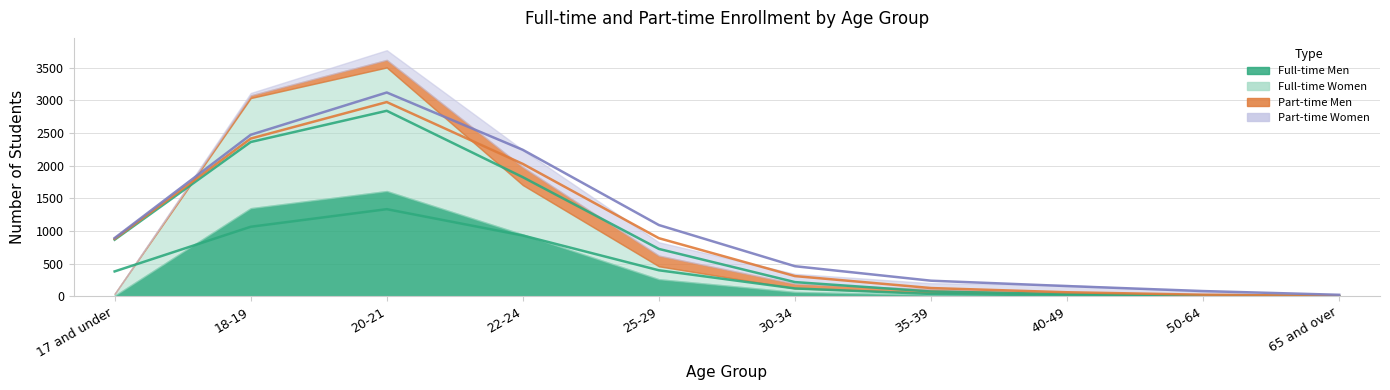

What is the sum of all Part-time Women values?

1064